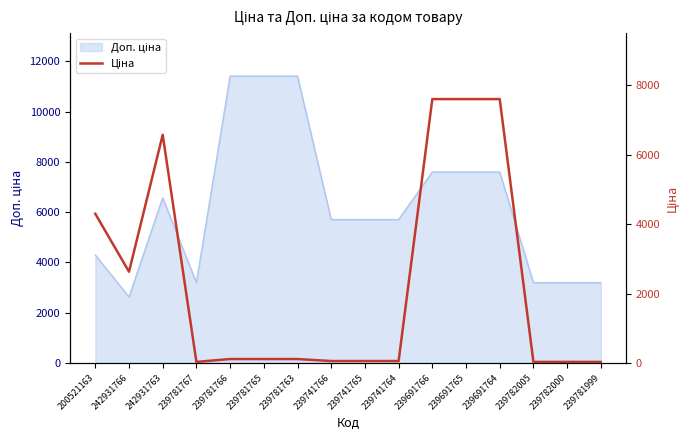

True or false: the data shows 45.5 at 239782000.

False